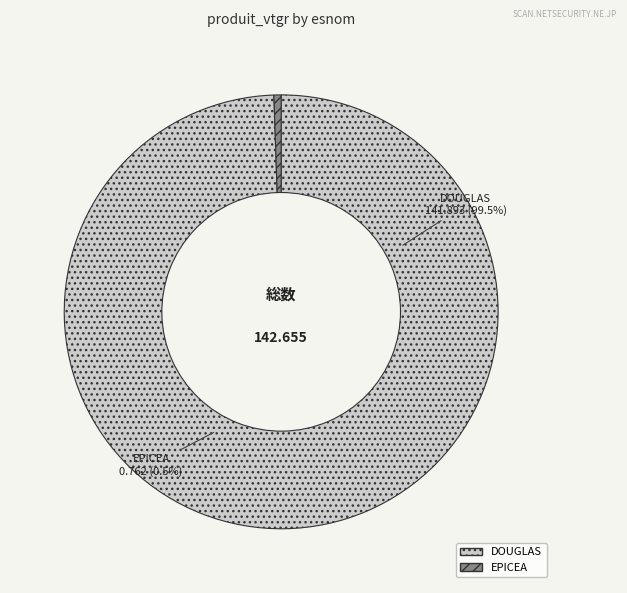

To the nearest percent, what portion does DOUGLAS represent?

99%